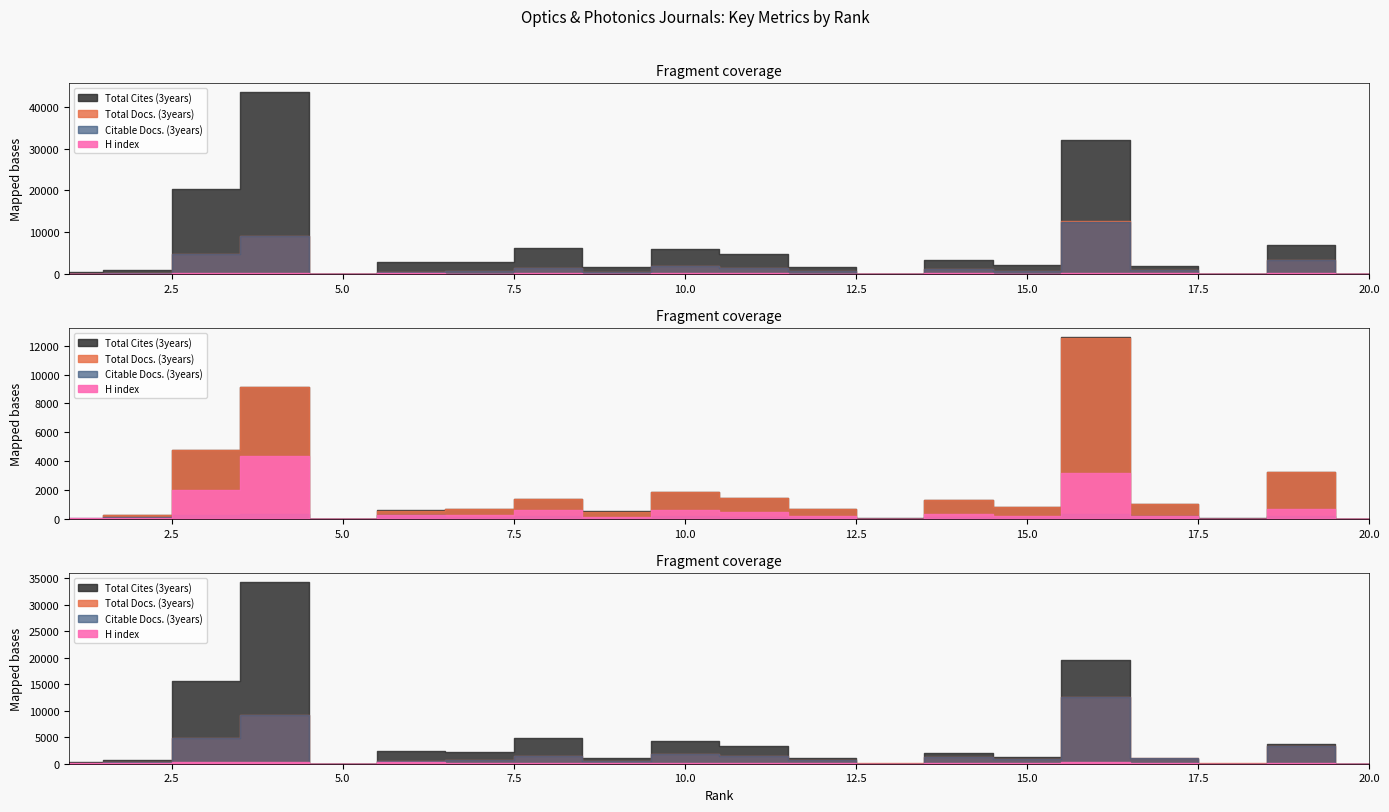

How many values in Total Cites (3years) are above zero?

19